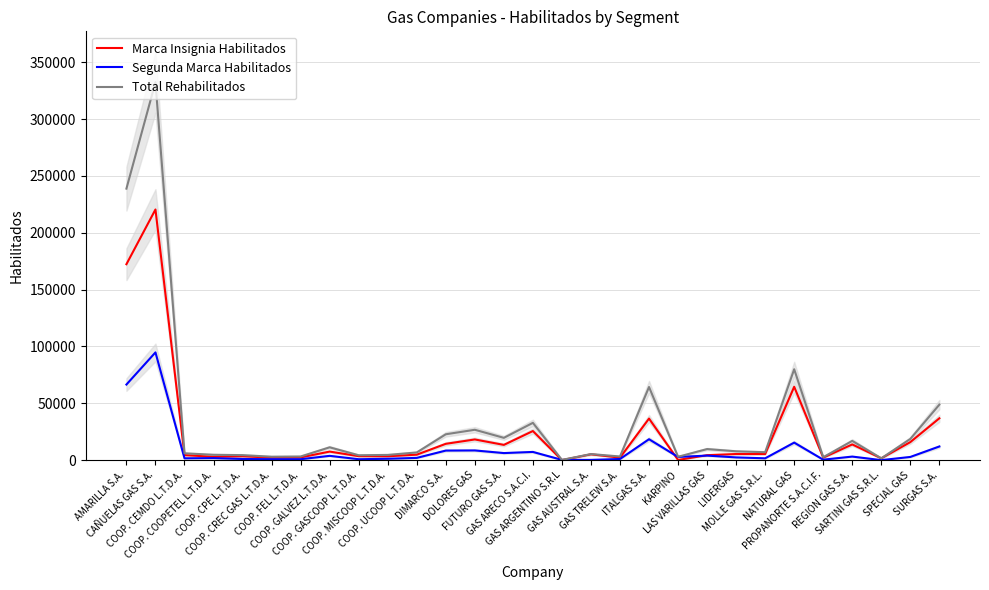

Reading right to left, extract all data points from this chart.

Marca Insignia Habilitados: SURGAS S.A.=36790	SPECIAL GAS=15848	SARTINI GAS S.R.L.=1592	REGION GAS S.A.=13796	PROPANORTE S.A.C.I.F.=2191	NATURAL GAS=64522	MOLLE GAS S.R.L.=5359	LIDERGAS=5371	LAS VARILLAS GAS=4355	KARPINO=144	ITALGAS S.A.=36535	GAS TRELEW S.A.=2200	GAS AUSTRAL S.A.=5120	GAS ARGENTINO S.R.L=0	GAS ARECO S.A.C.I.=25585	FUTURO GAS S.A.=13399	DOLORES GAS=18180	DIMARCO S.A.=14342	COOP. UCOOP L.T.D.A.=4791	COOP. MISCOOP L.T.D.A.=3386	COOP. GASCOOP L.T.D.A.=3483	COOP. GALVEZ L.T.D.A.=7508	COOP. FEL L.T.D.A.=2398	COOP. CREC GAS L.T.D.A.=2200	COOP. CPE L.T.D.A.=3395	COOP. COOPETEL L.T.D.A.=2930	COOP. CEMDO L.T.D.A.=4395	CAÑUELAS GAS S.A.=220441	AMARILLA S.A.=172316
Segunda Marca Habilitados: SURGAS S.A.=12000	SPECIAL GAS=2797	SARTINI GAS S.R.L.=0	REGION GAS S.A.=3119	PROPANORTE S.A.C.I.F.=380	NATURAL GAS=15401	MOLLE GAS S.R.L.=1597	LIDERGAS=2391	LAS VARILLAS GAS=3982	KARPINO=2791	ITALGAS S.A.=18379	GAS TRELEW S.A.=1000	GAS AUSTRAL S.A.=200	GAS ARGENTINO S.R.L=200	GAS ARECO S.A.C.I.=7203	FUTURO GAS S.A.=6200	DOLORES GAS=8518	DIMARCO S.A.=8394	COOP. UCOOP L.T.D.A.=1964	COOP. MISCOOP L.T.D.A.=1194	COOP. GASCOOP L.T.D.A.=800	COOP. GALVEZ L.T.D.A.=3768	COOP. FEL L.T.D.A.=800	COOP. CREC GAS L.T.D.A.=811	COOP. CPE L.T.D.A.=1001	COOP. COOPETEL L.T.D.A.=1773	COOP. CEMDO L.T.D.A.=1603	CAÑUELAS GAS S.A.=94740	AMARILLA S.A.=66481
Total Rehabilitados: SURGAS S.A.=48790	SPECIAL GAS=18645	SARTINI GAS S.R.L.=1592	REGION GAS S.A.=16915	PROPANORTE S.A.C.I.F.=2571	NATURAL GAS=79923	MOLLE GAS S.R.L.=6956	LIDERGAS=7762	LAS VARILLAS GAS=9737	KARPINO=2935	ITALGAS S.A.=64305	GAS TRELEW S.A.=3200	GAS AUSTRAL S.A.=5320	GAS ARGENTINO S.R.L=200	GAS ARECO S.A.C.I.=32788	FUTURO GAS S.A.=19599	DOLORES GAS=26698	DIMARCO S.A.=22736	COOP. UCOOP L.T.D.A.=6755	COOP. MISCOOP L.T.D.A.=4580	COOP. GASCOOP L.T.D.A.=4283	COOP. GALVEZ L.T.D.A.=11276	COOP. FEL L.T.D.A.=3198	COOP. CREC GAS L.T.D.A.=3011	COOP. CPE L.T.D.A.=4396	COOP. COOPETEL L.T.D.A.=4703	COOP. CEMDO L.T.D.A.=5998	CAÑUELAS GAS S.A.=332380	AMARILLA S.A.=238797